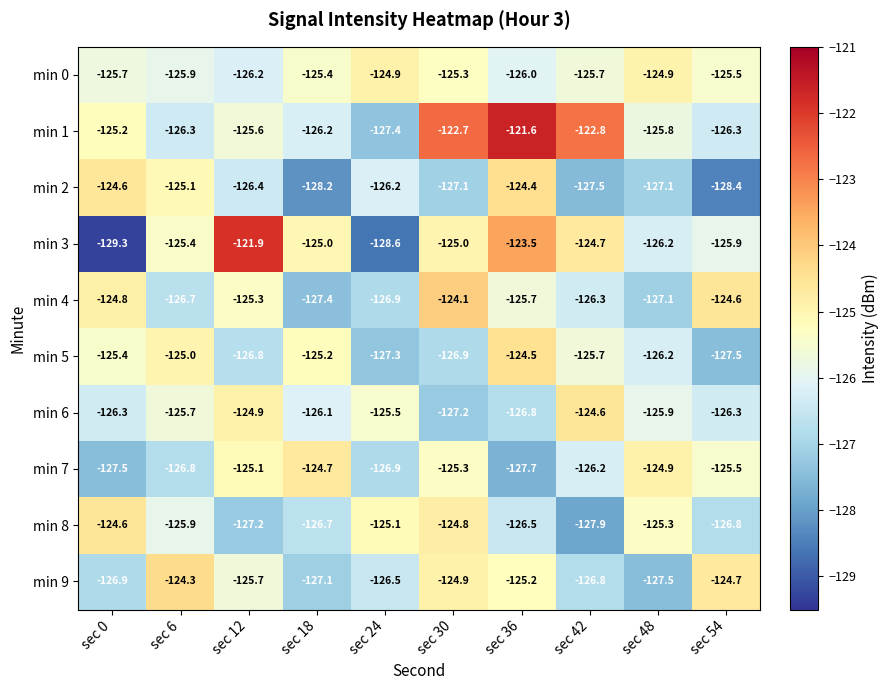

Which category has the highest value across all series?

sec 36